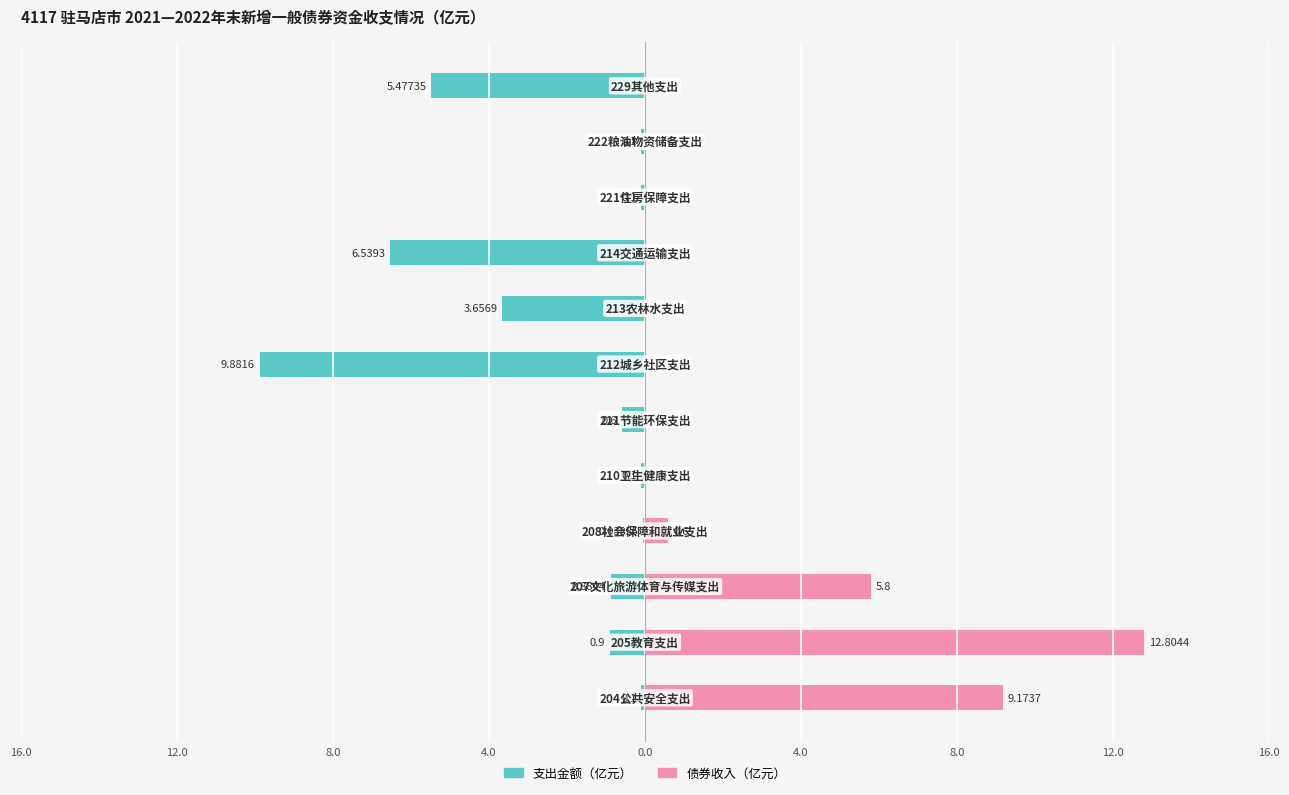

True or false: 支出金额（亿元） has a value of -14.1 at 8.0.

False